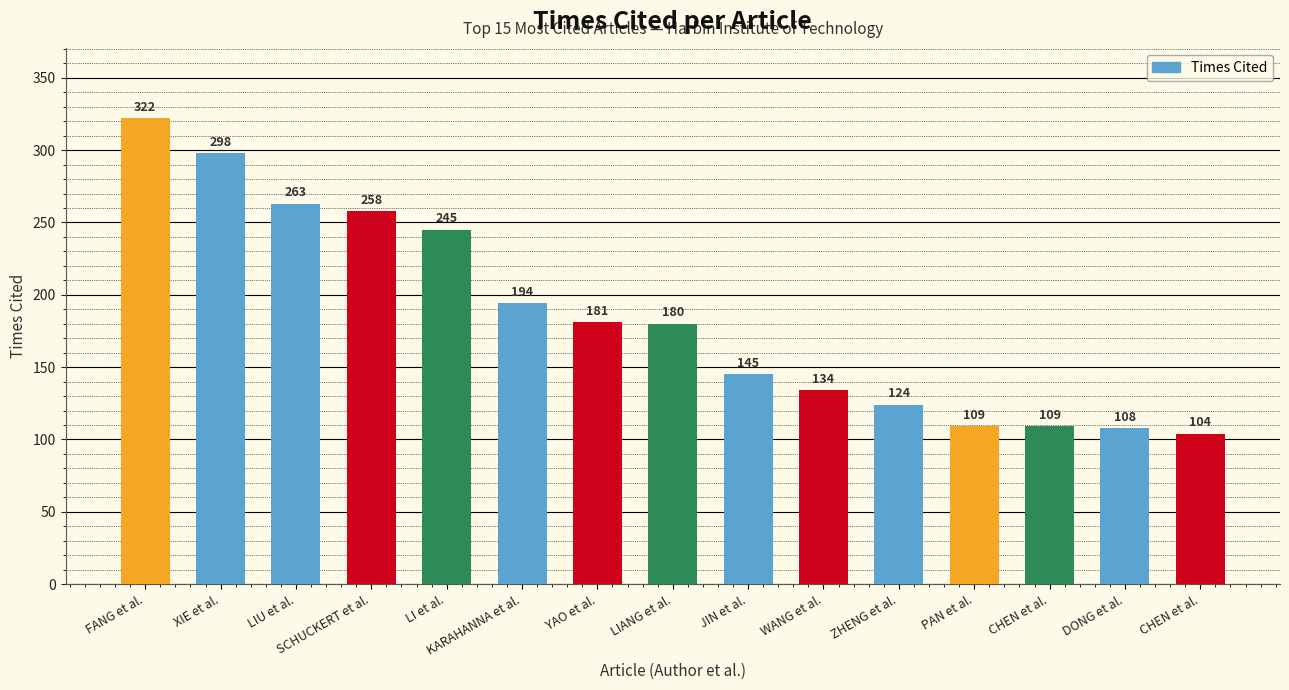

Count the number of data series in this chart.

1